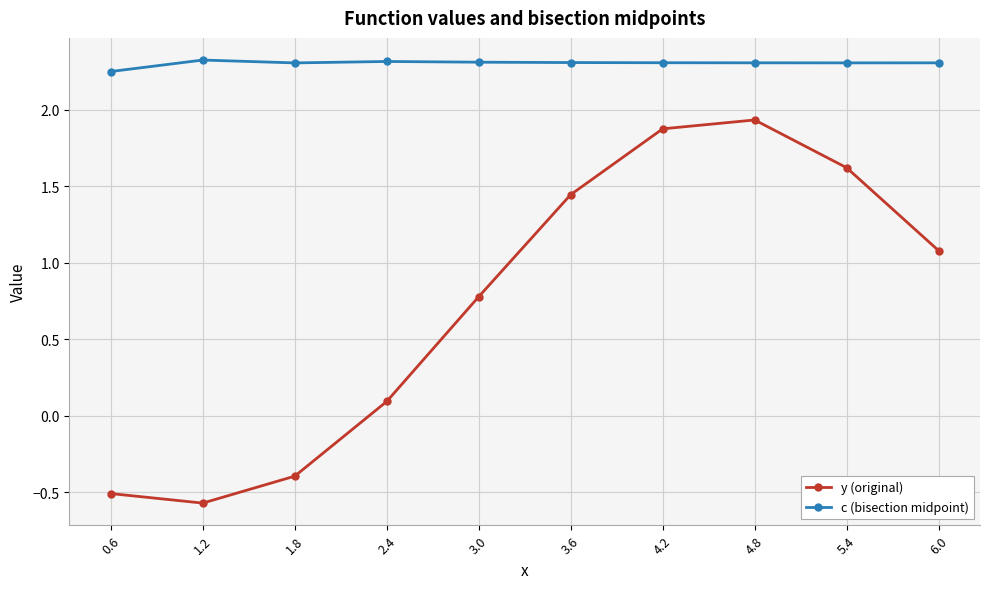

True or false: y (original) and c (bisection midpoint) intersect in this chart.

False